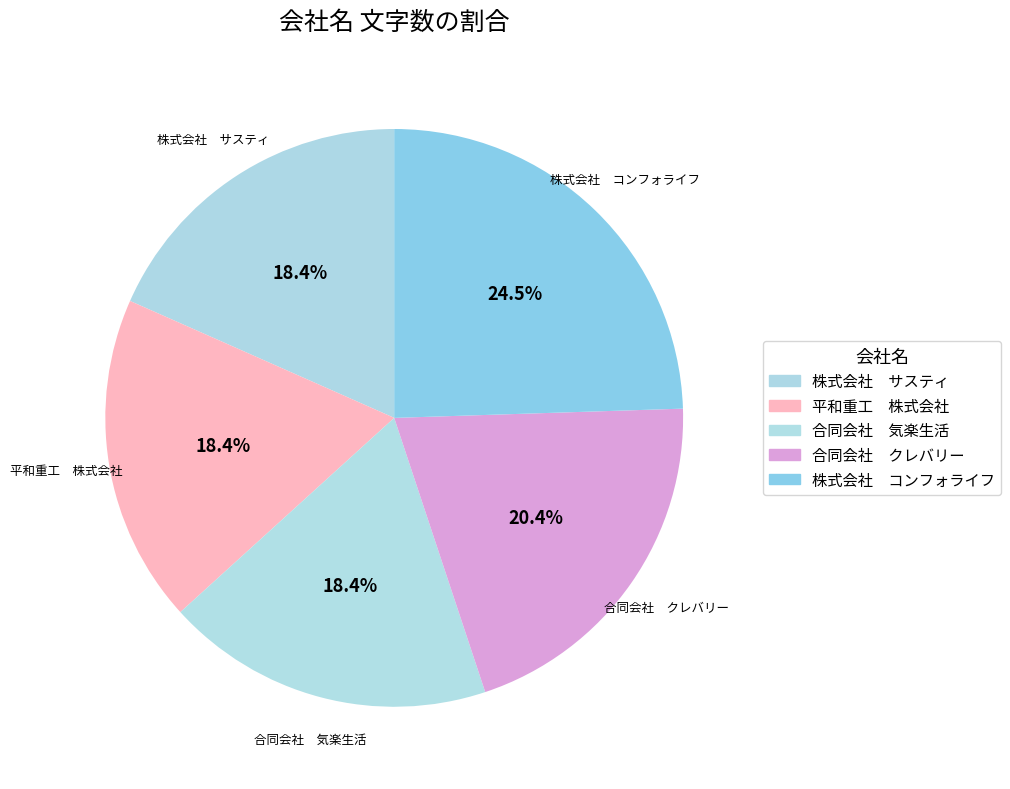

Which slice is the largest?

株式会社 コンフォライフ